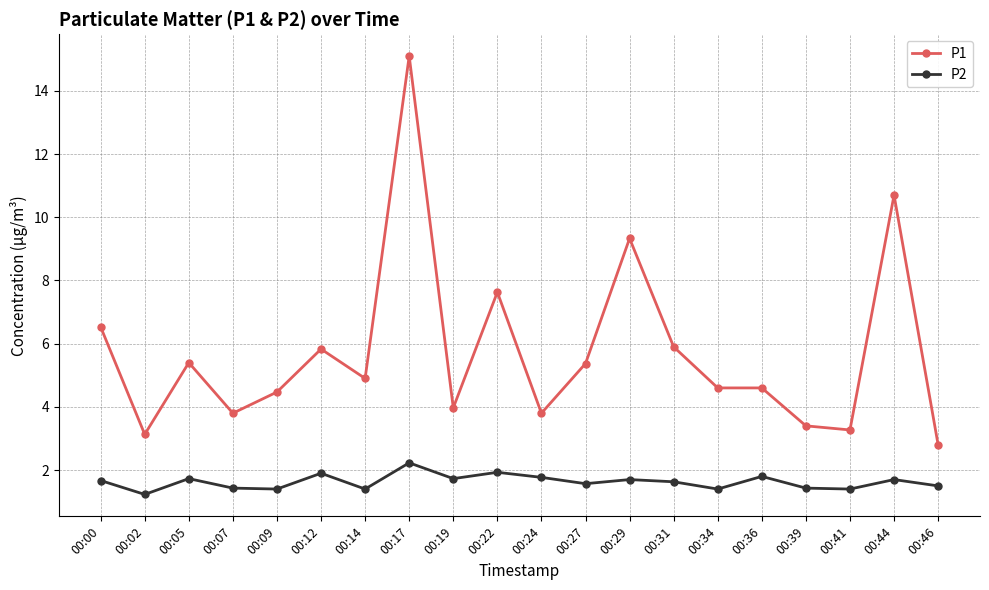

What value does the P2 series have at 00:27?

1.6